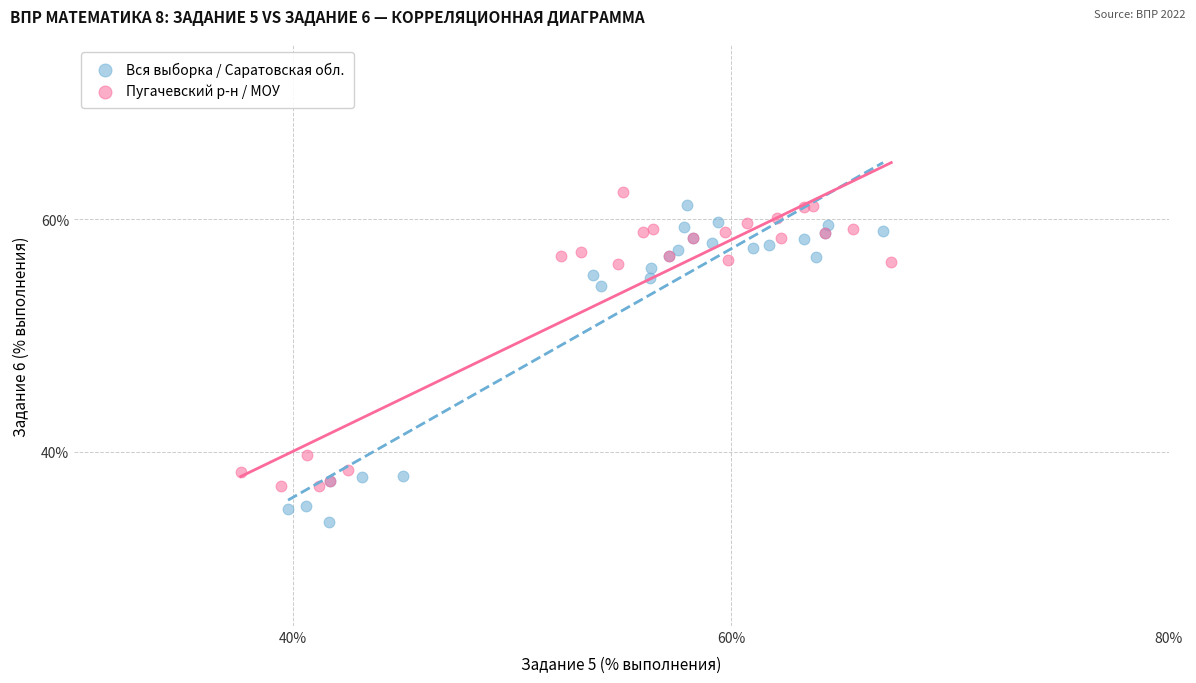

What are all the series names shown in the legend?

Вся выборка / Саратовская обл., Пугачевский р-н / МОУ